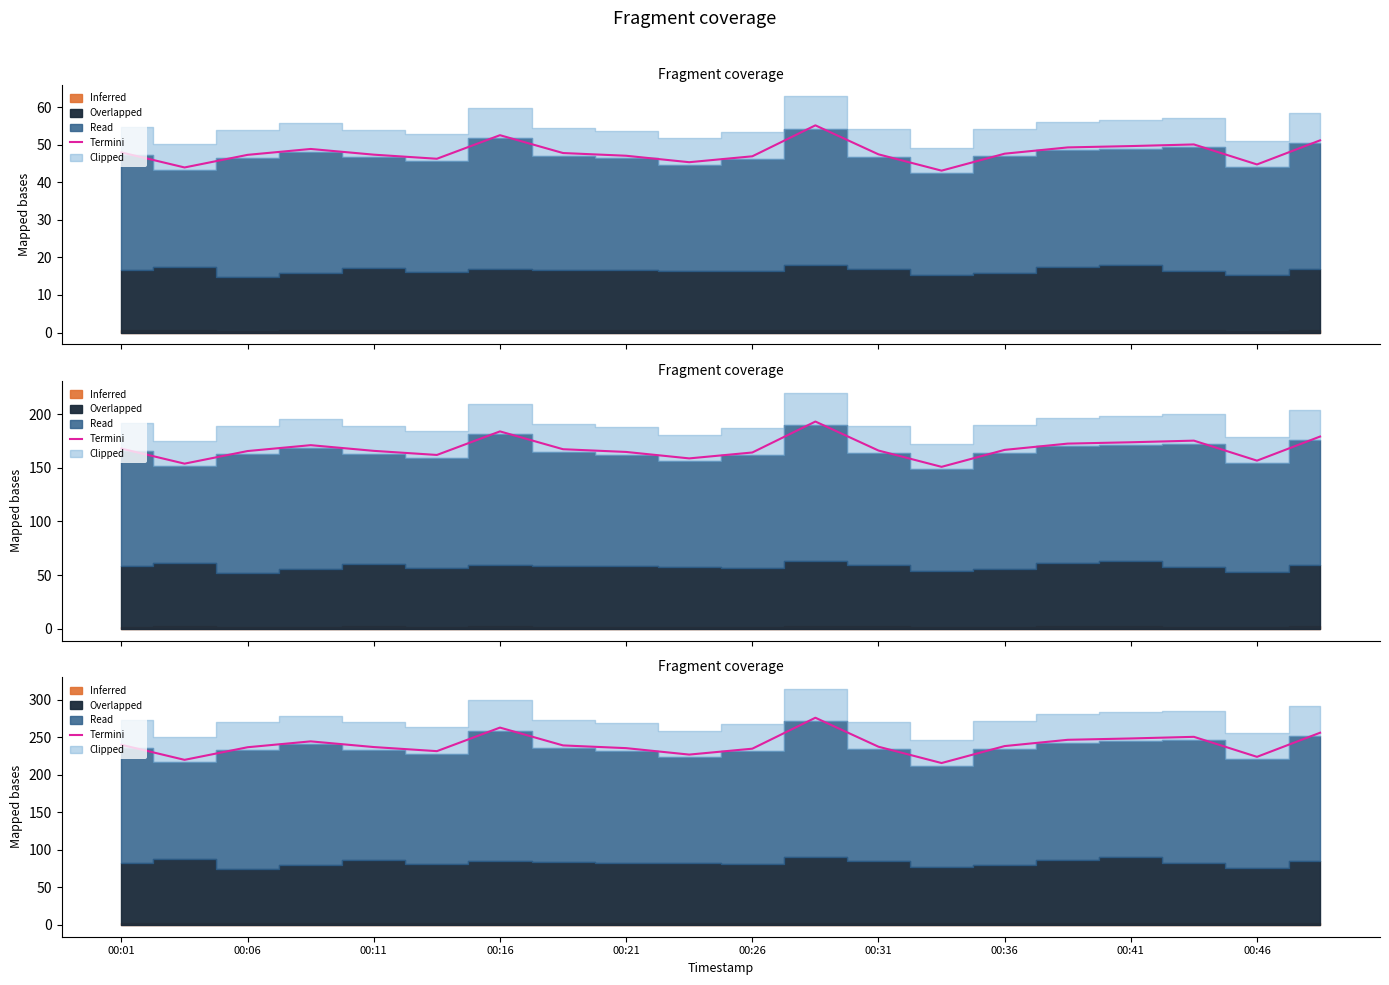

The chart shows a value of 79.8 at 00:06. True or false?

False